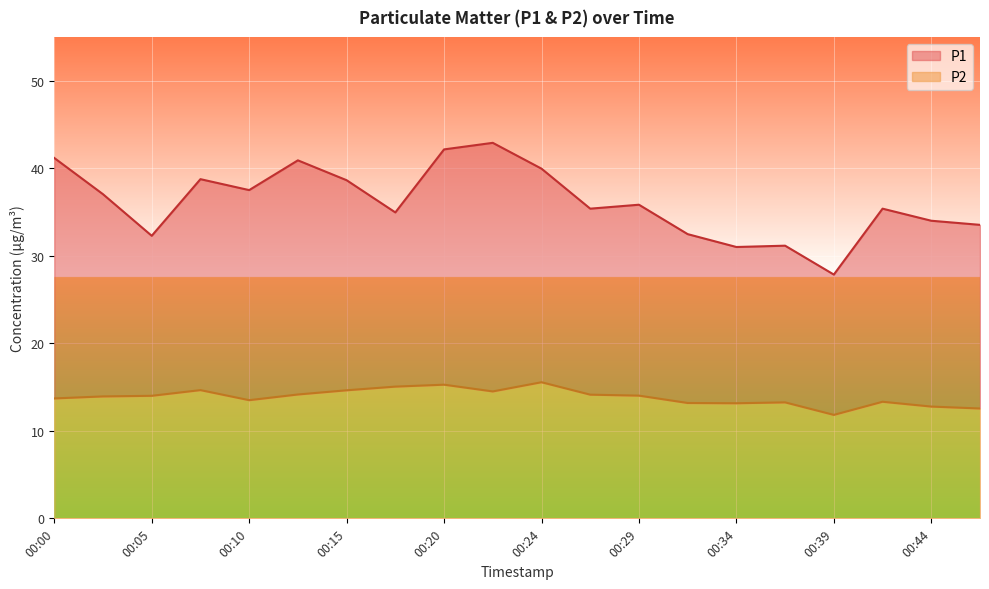

True or false: P1 has more than 2 interior local peaks.

True